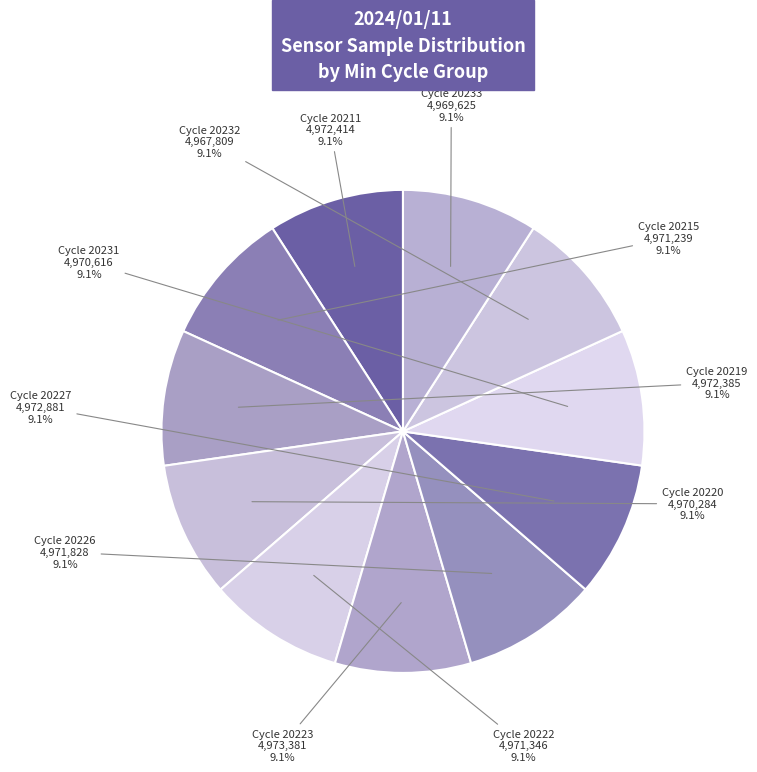

Approximately how many times larger is the value at Cycle 20227 compared to Cycle 20231?

1.0